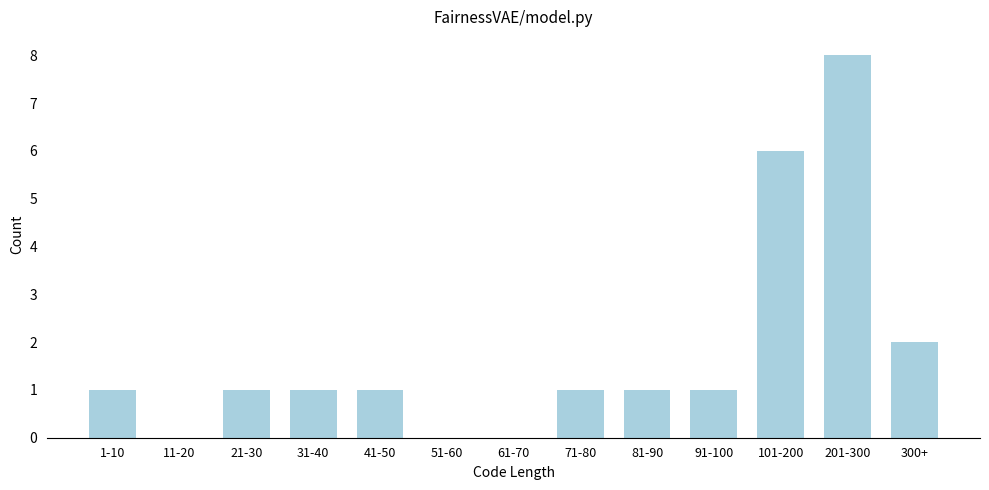

Reading left to right, extract all data points from this chart.

1-10=1	11-20=0	21-30=1	31-40=1	41-50=1	51-60=0	61-70=0	71-80=1	81-90=1	91-100=1	101-200=6	201-300=8	300+=2